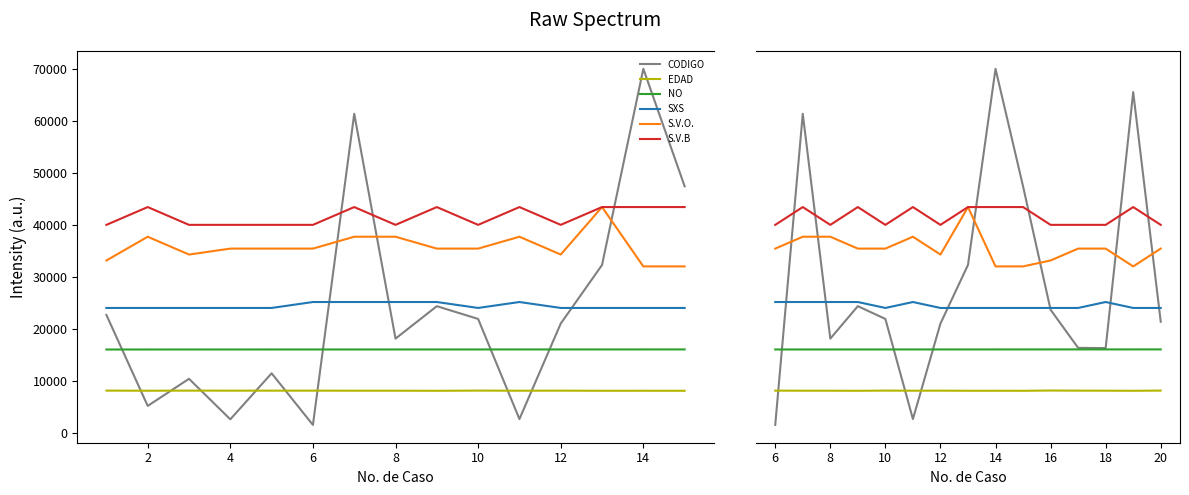

True or false: EDAD and SXS cross at least once.

False